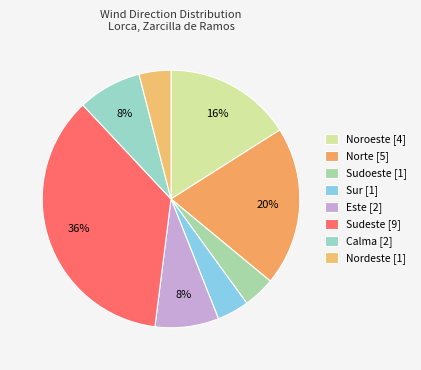

What is the ratio of the value at Noroeste to the value at Sudeste?

0.4